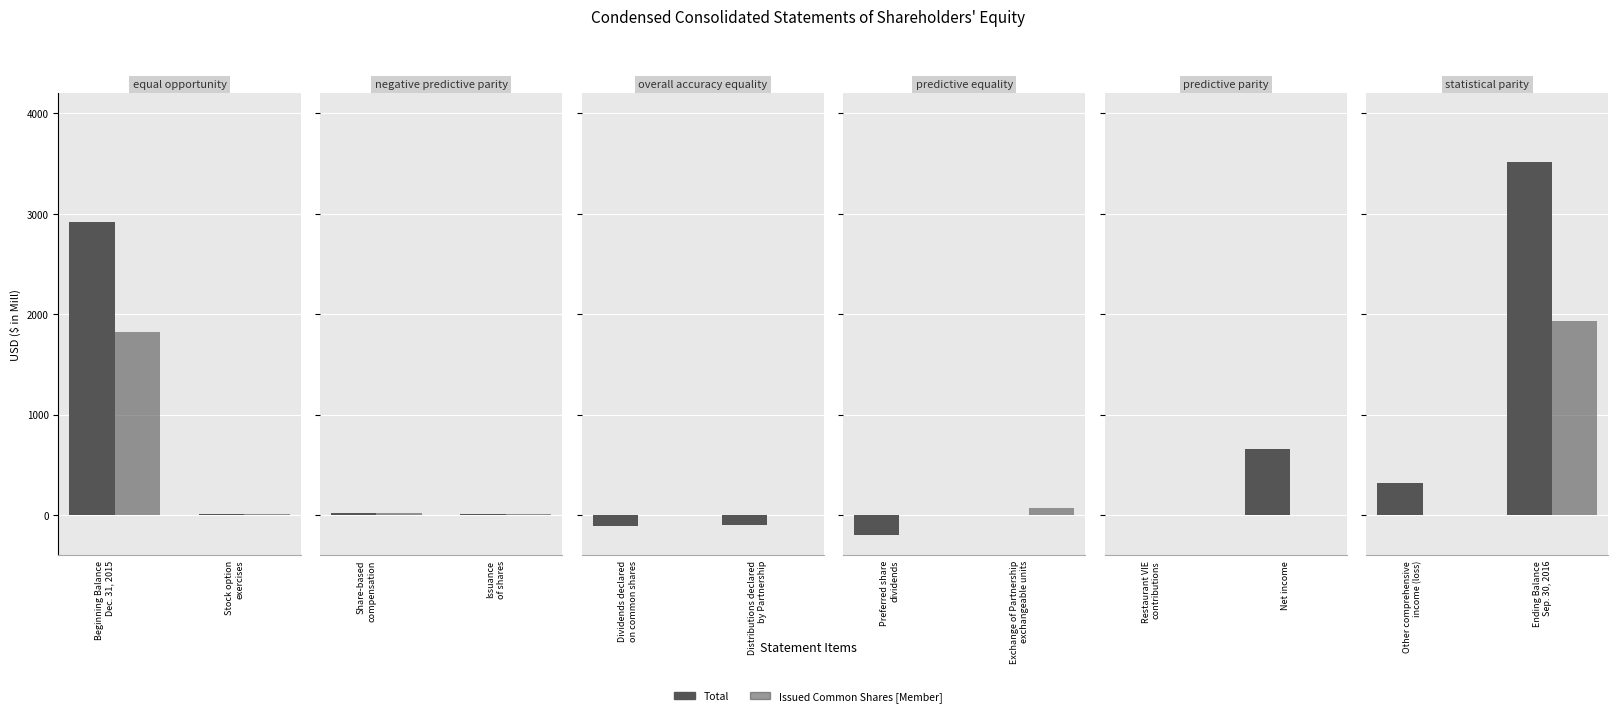

Are the bars horizontal?

No